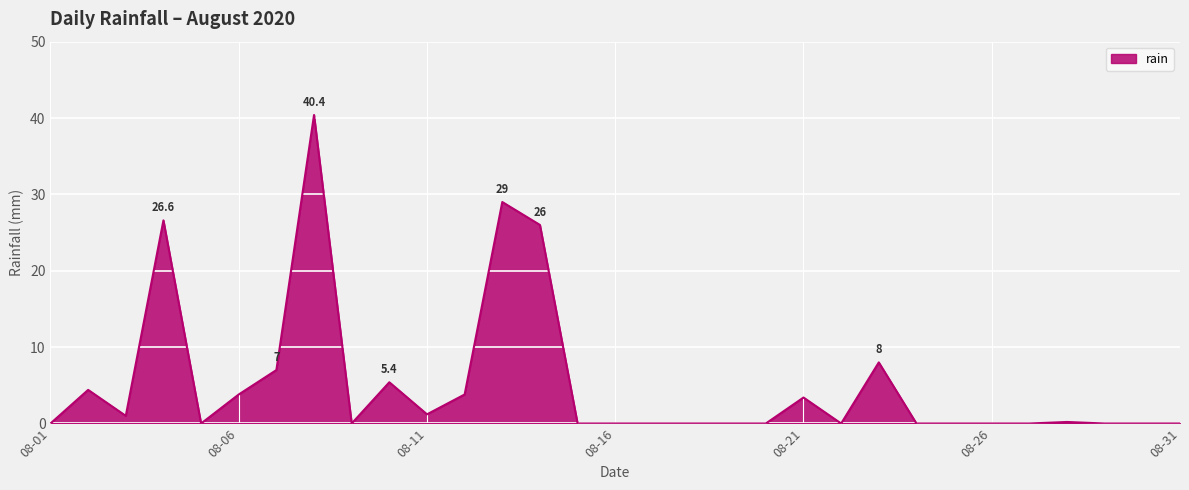

What is the greatest value displayed?

40.4